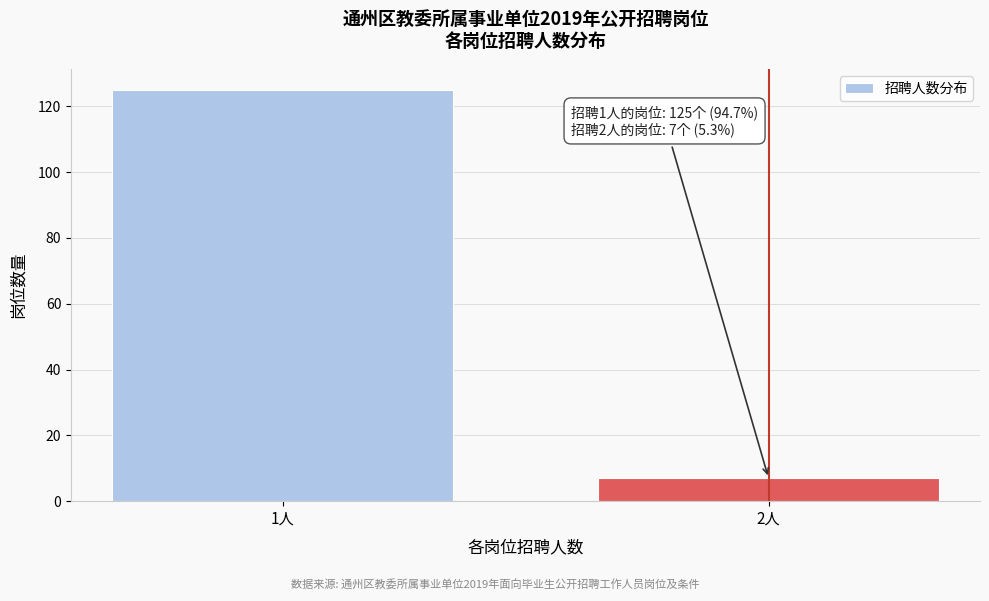

Reading left to right, transcribe all the data shown in this chart.

125	7